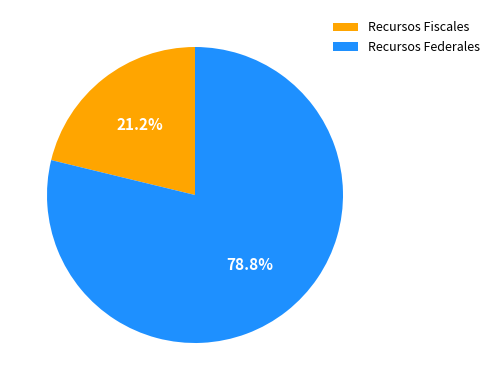

Do Recursos Federales and Recursos Fiscales together represent more than half of the pie?

Yes